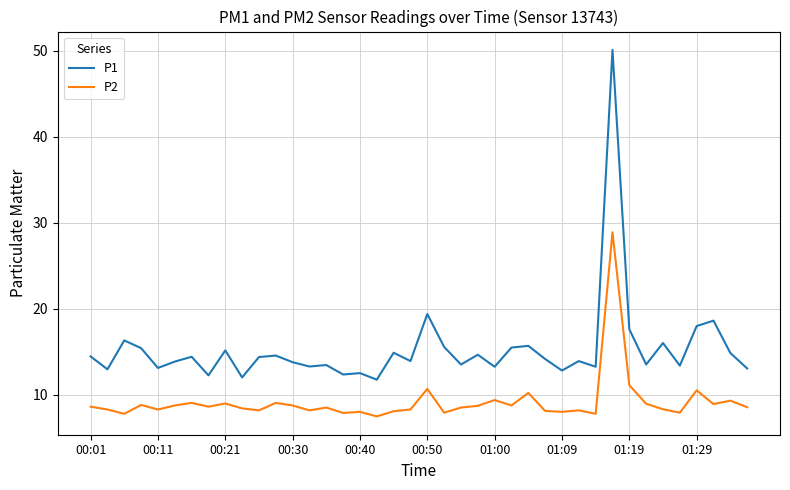

How many lines are shown in the chart?

2